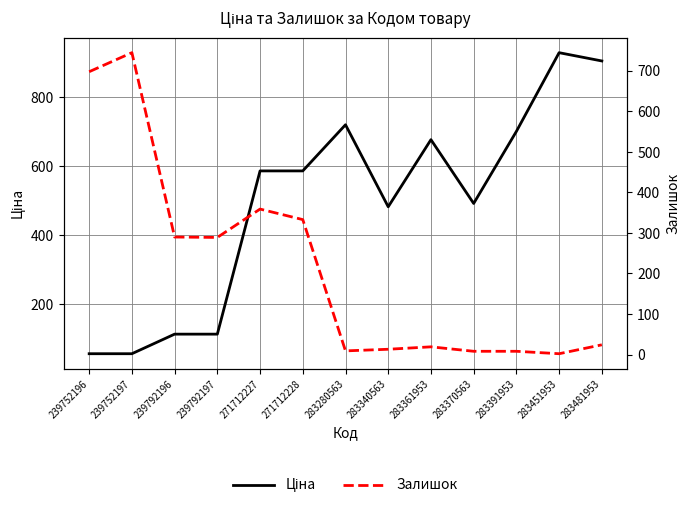

How many lines are shown in the chart?

2